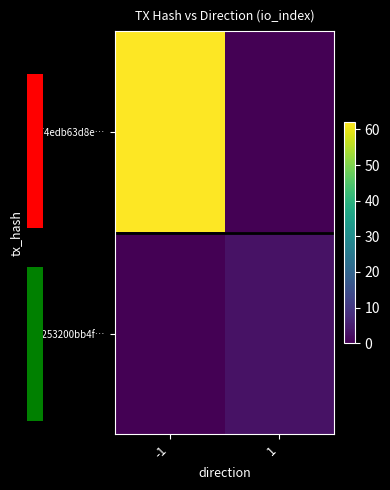

Reading left to right, extract all data points from this chart.

c674edb63d8e…: -1=62	1=0
4c253200bb4f…: -1=0	1=3